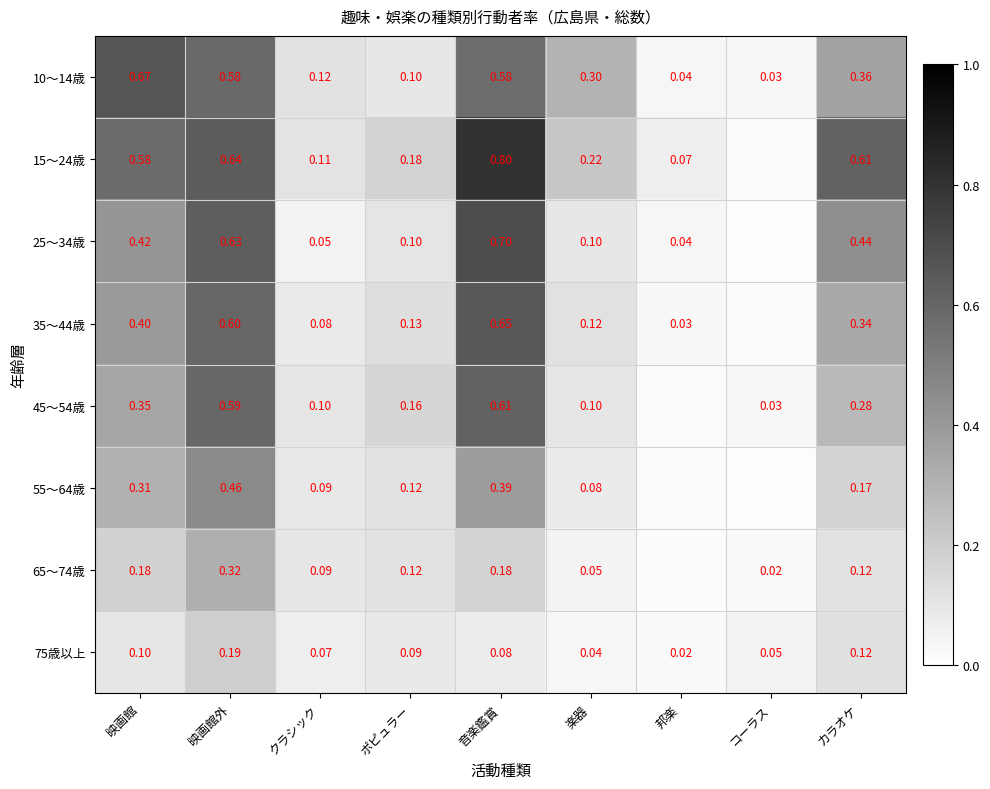

Rank the categories by 75歳以上 value from highest to lowest.

映画館外, カラオケ, 映画館, ポピュラー, 音楽鑑賞, クラシック, コーラス, 楽器, 邦楽